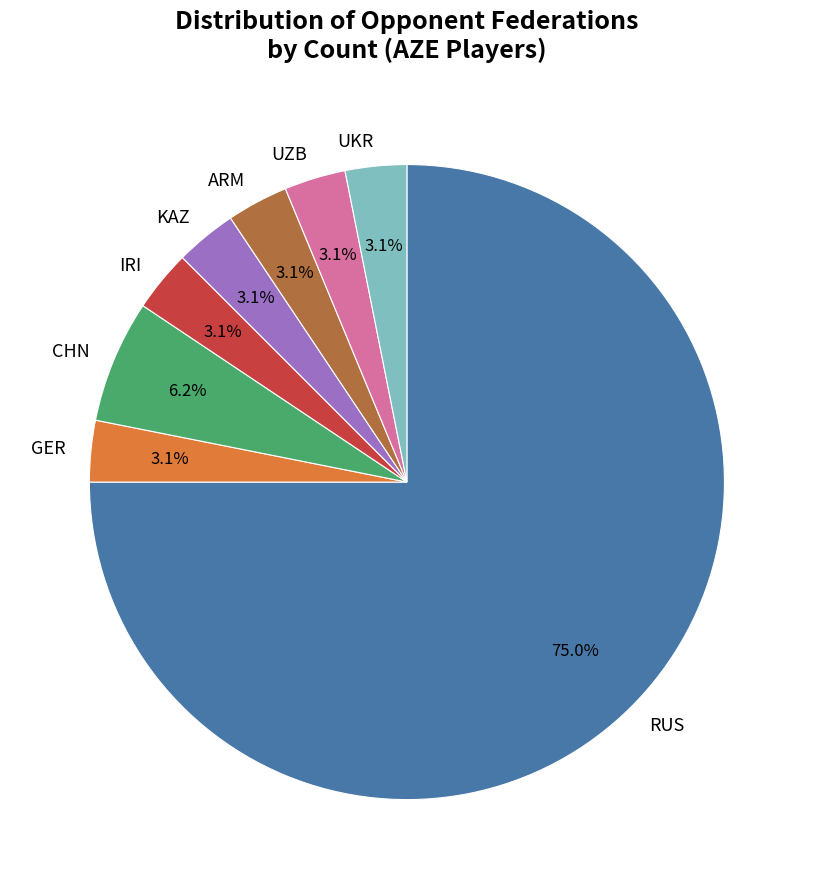

Approximately how many times larger is the value at CHN compared to ARM?

2.0